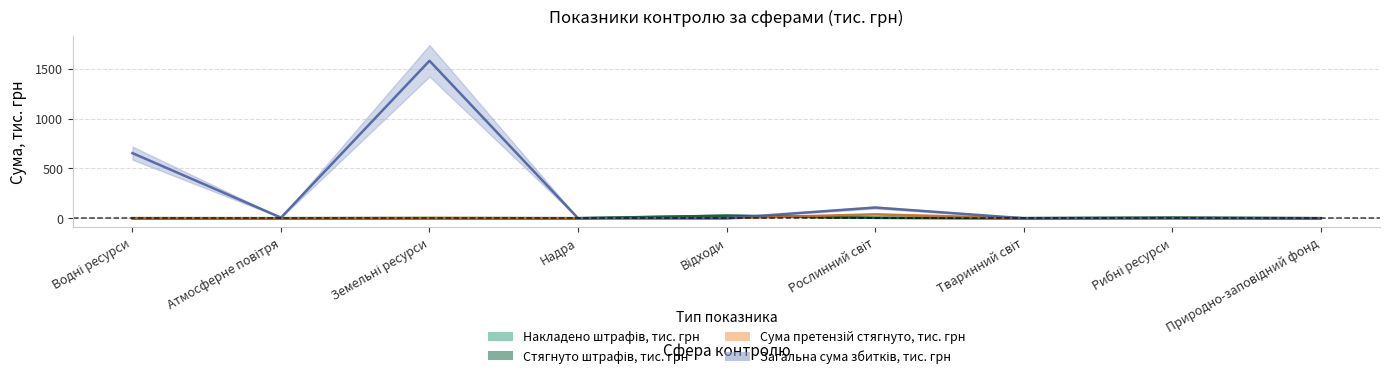

True or false: Стягнуто штрафів, тис. грн and Накладено штрафів, тис. грн intersect in this chart.

False